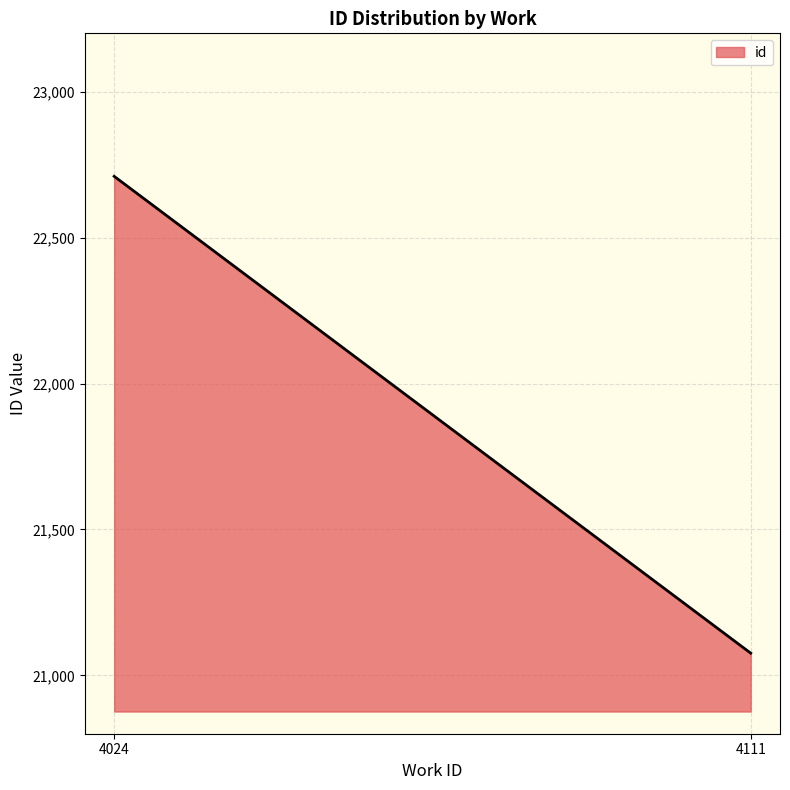

What is the smallest value displayed?

21076.0